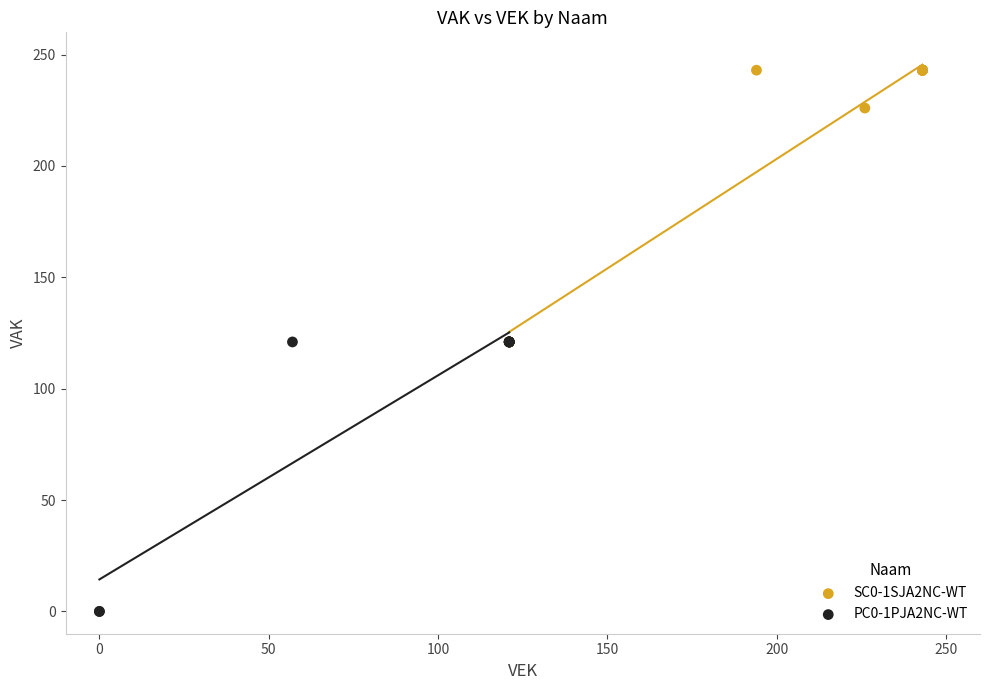

Which series contains the lowest Y value?

PC0-1PJA2NC-WT